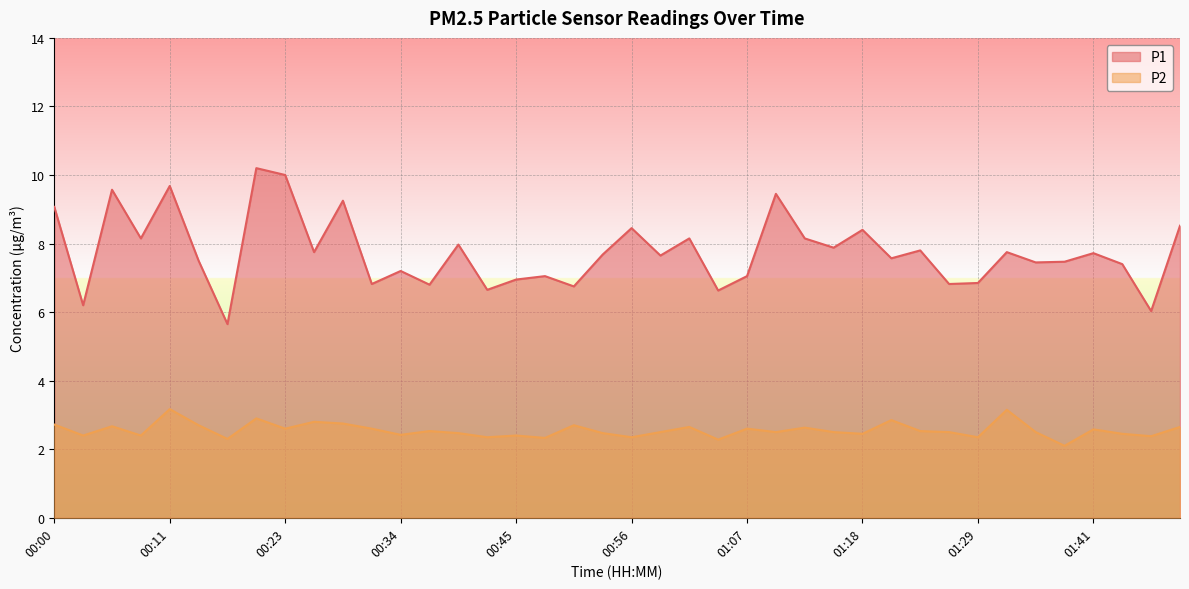

Which series has the largest total across all categories?

P1